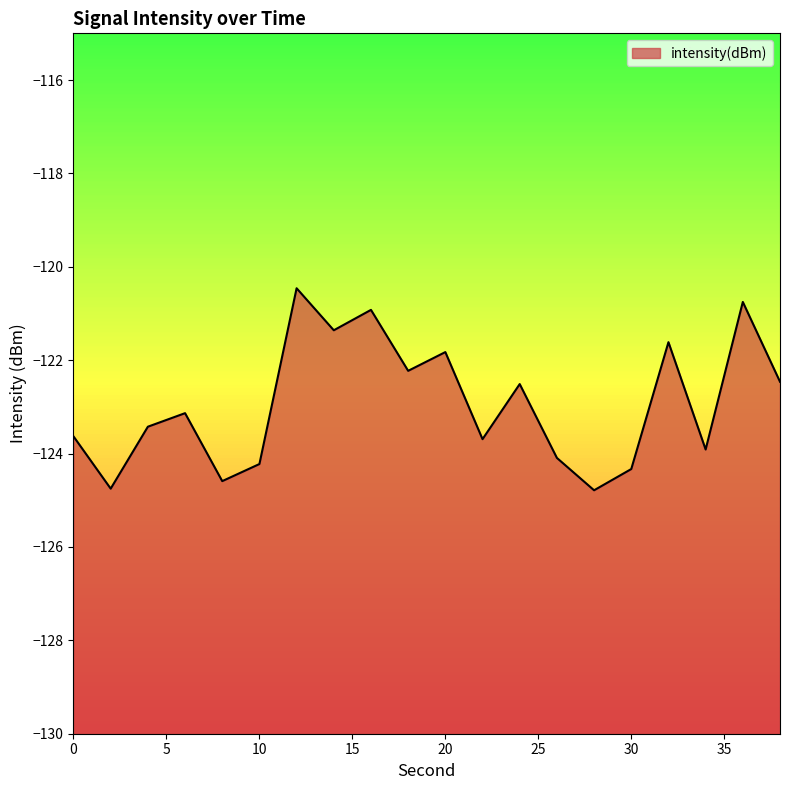

Which category has the lowest value across all series?

28